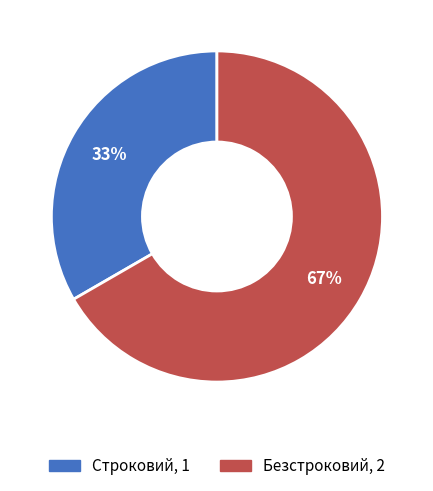

Does Безстроковий account for over 50% of the chart?

Yes